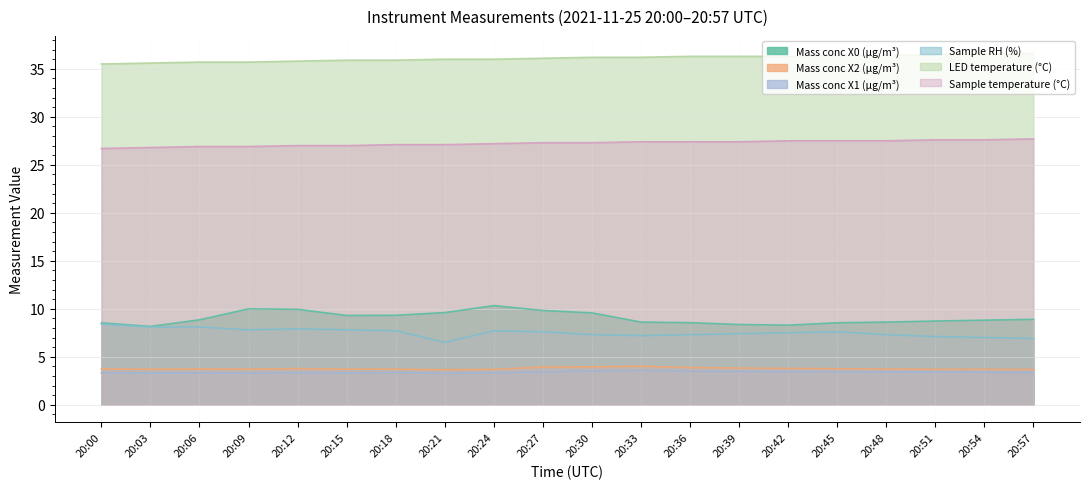

At which label does Mass conc X2 (μg/m³) reach its peak?

20:33